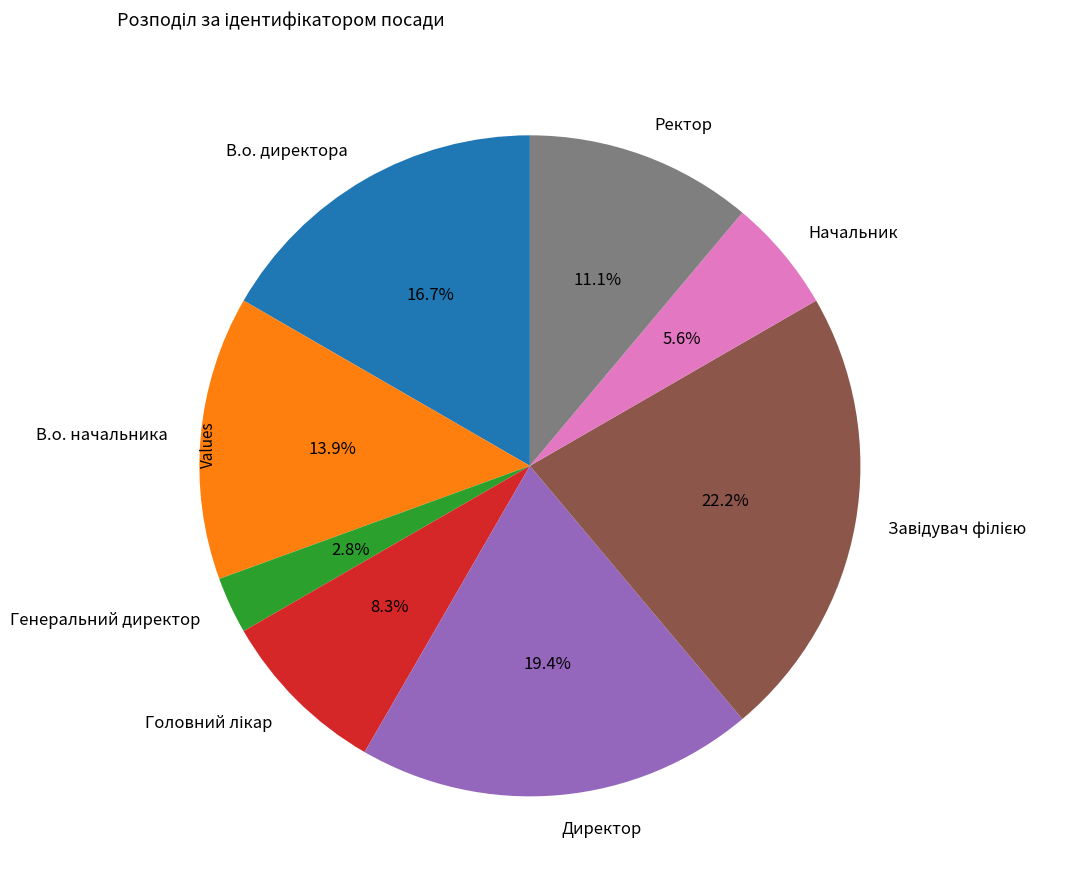

How much of the chart is everything except Ректор?

88.9%